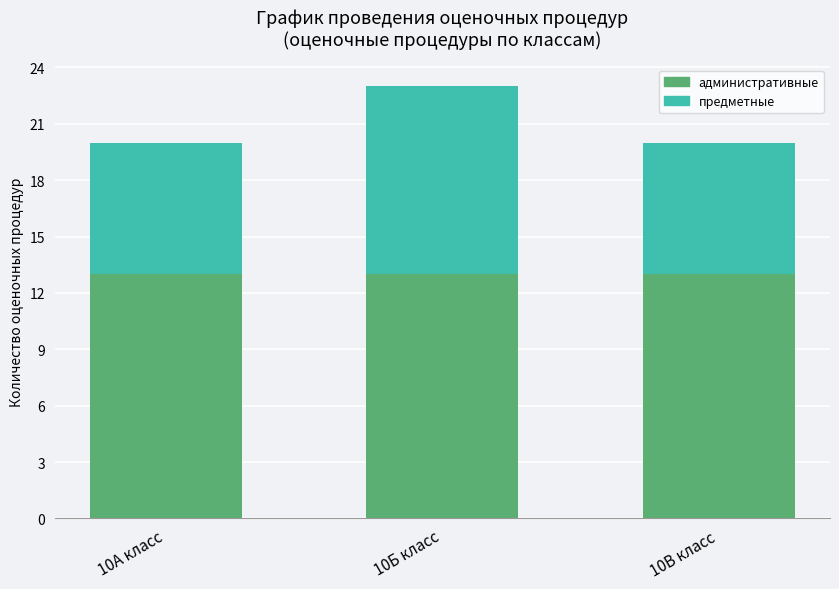

What is the average value of the административные series?

13